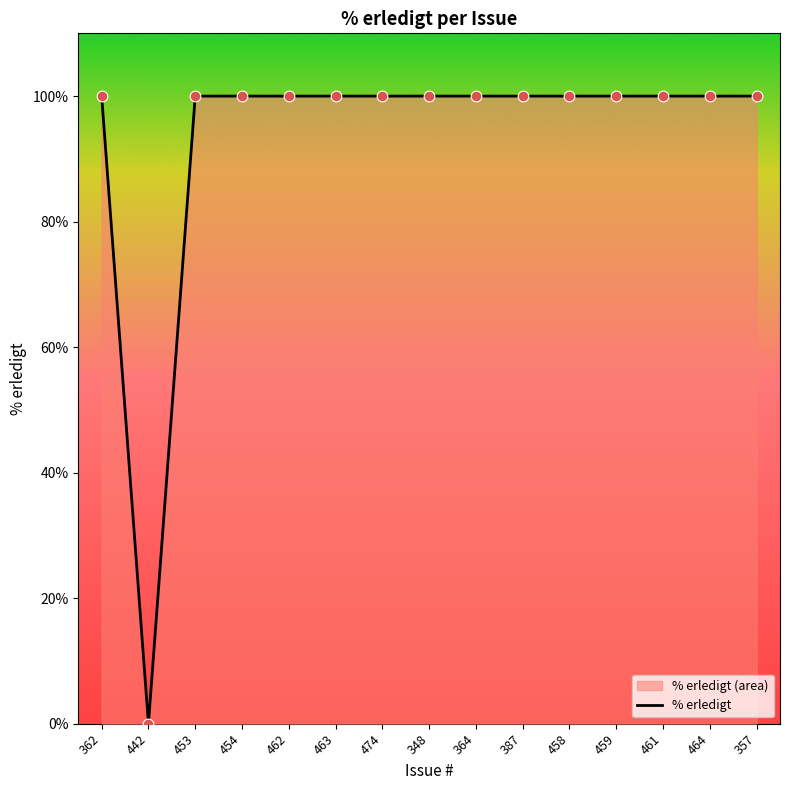

Approximately how many times larger is the value at 357 compared to 364?

1.0